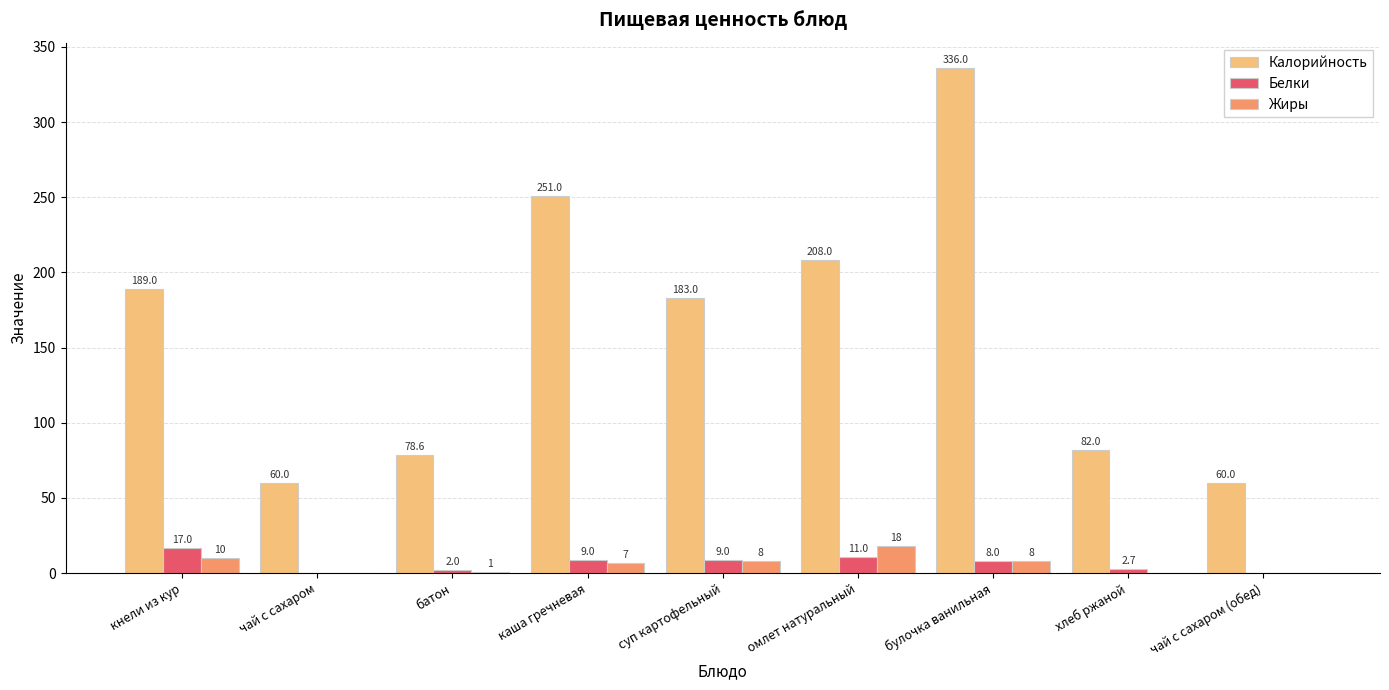

Is the value of Жиры at суп картофельный greater than the value of Белки at батон?

Yes